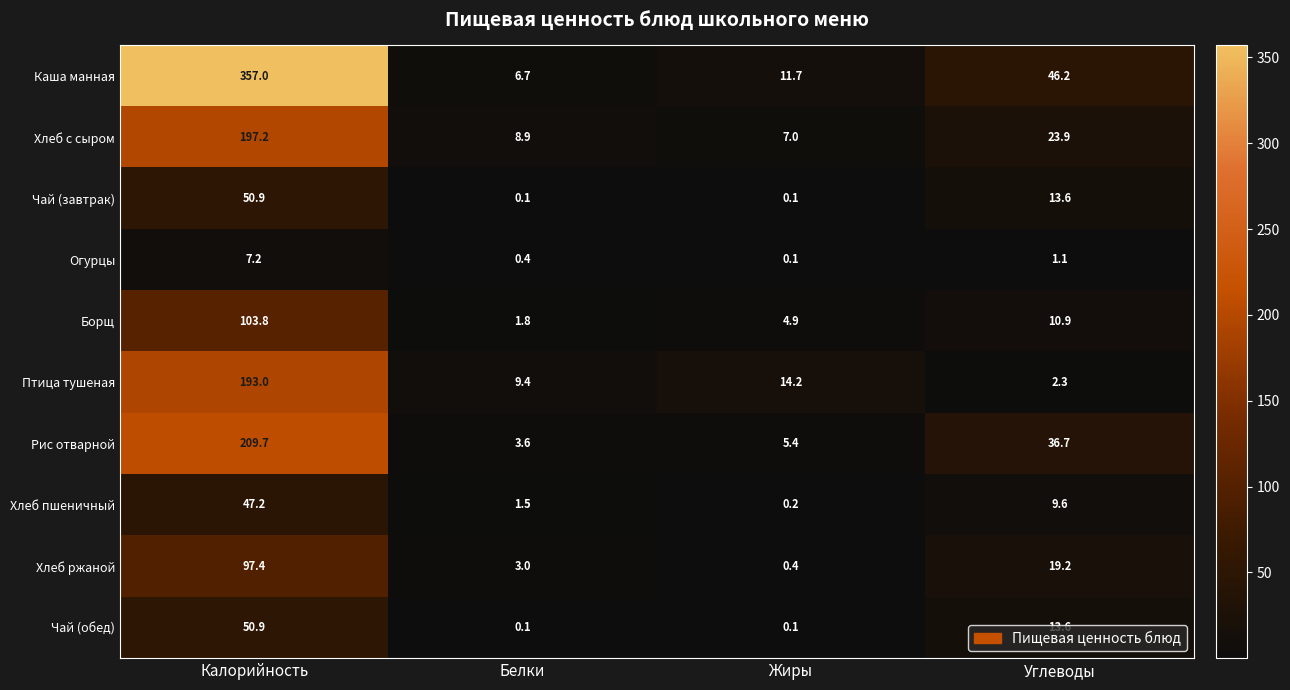

What is the maximum value shown in the chart?

357.0